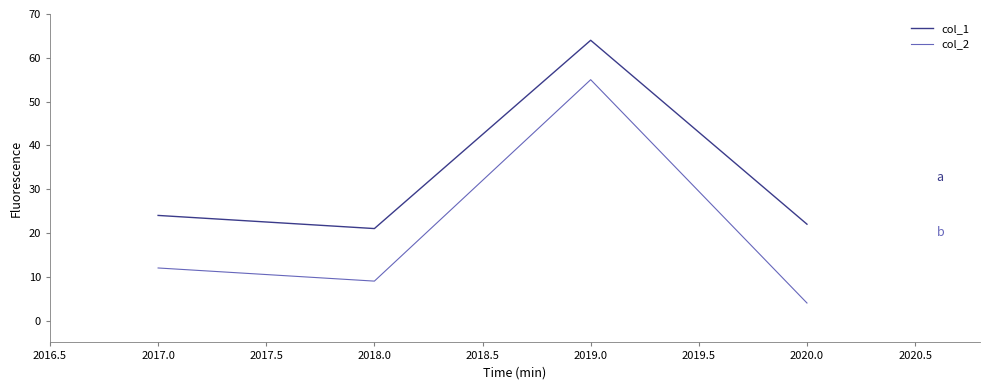

What is the average value of the col_2 series?

20